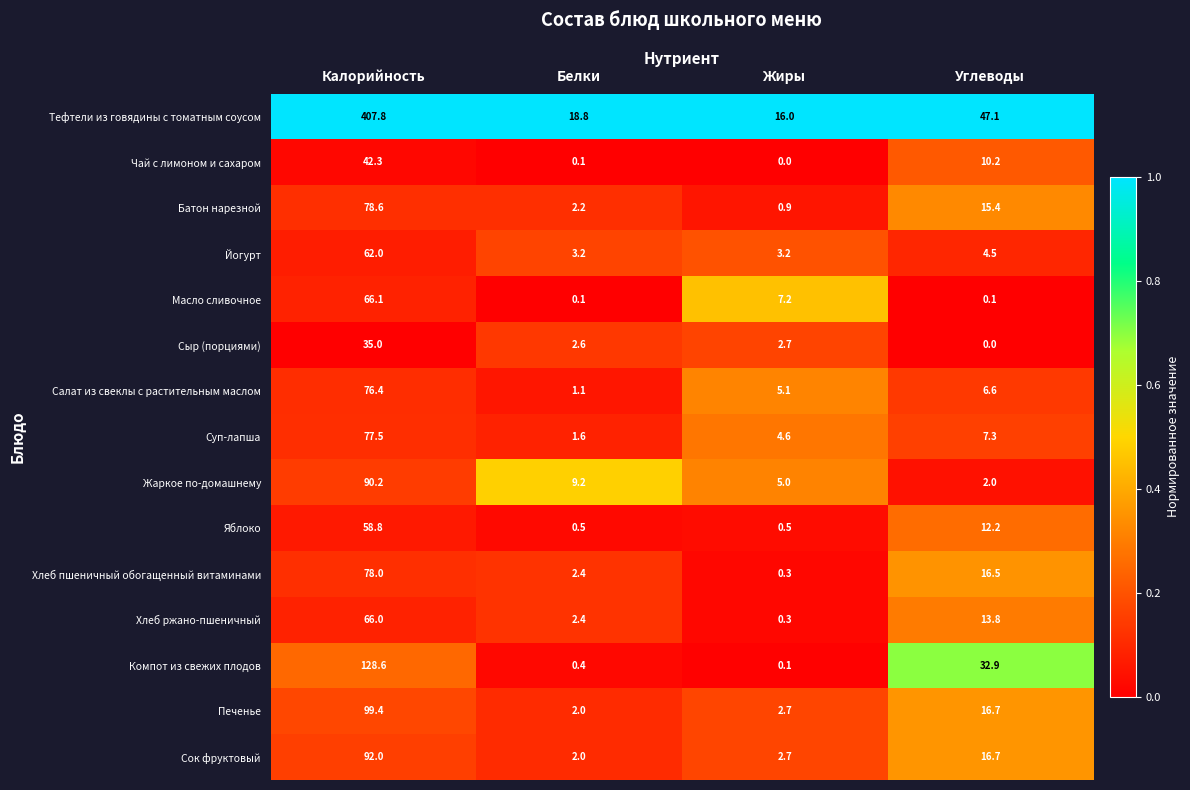

Which series changed the most between Калорийность and Жиры?

Тефтели из говядины с томатным соусом